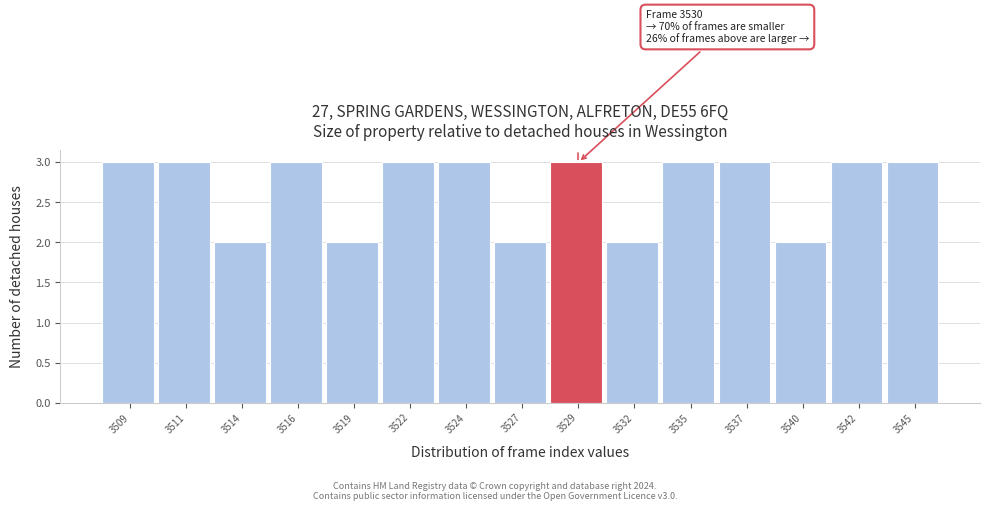

Reading left to right, list all the values displayed in this chart.

3	3	2	3	2	3	3	2	3	2	3	3	2	3	3